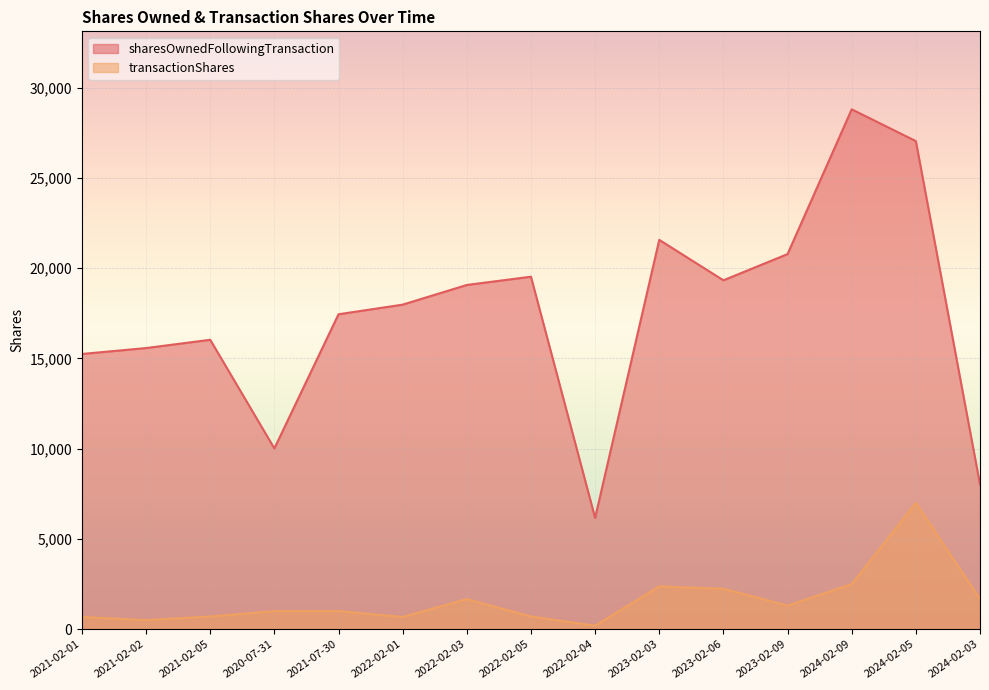

What position from the left is 2023-02-03?

10